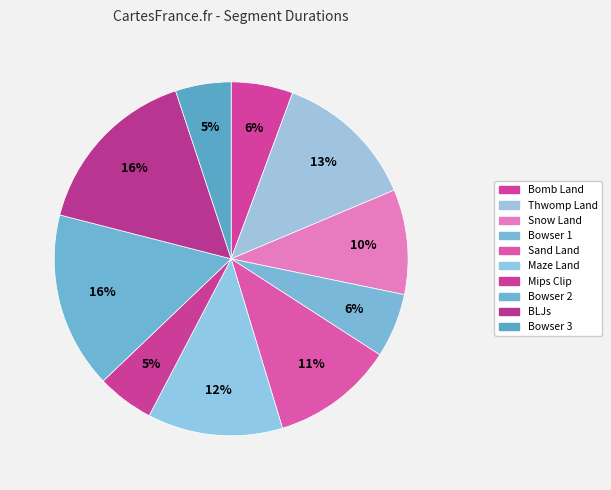

Combined, what portion of the pie is Snow Land and Sand Land?

20.8%